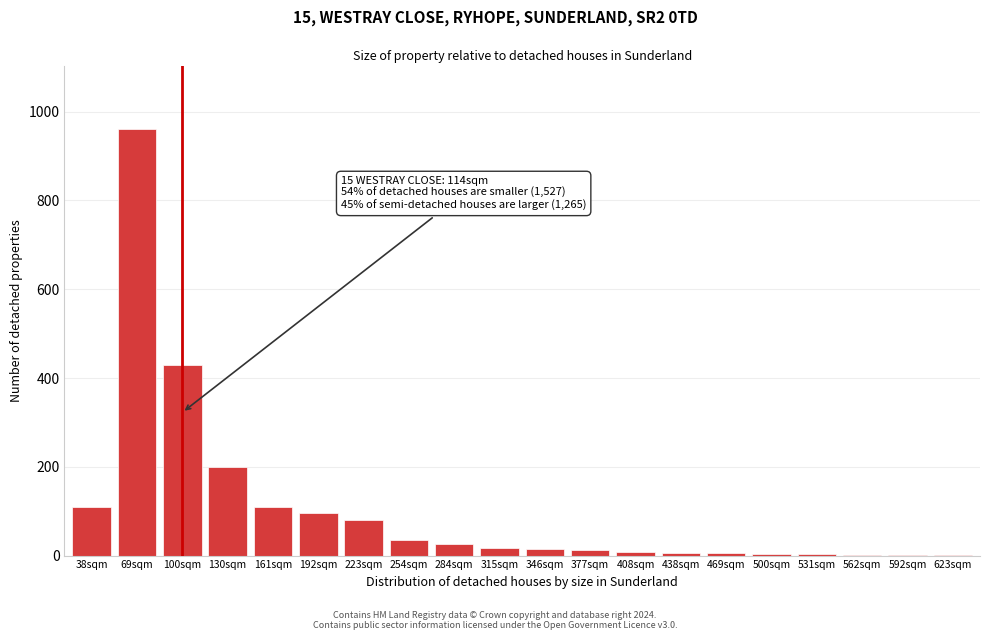

Where is the data nearest to the value 480?

100sqm